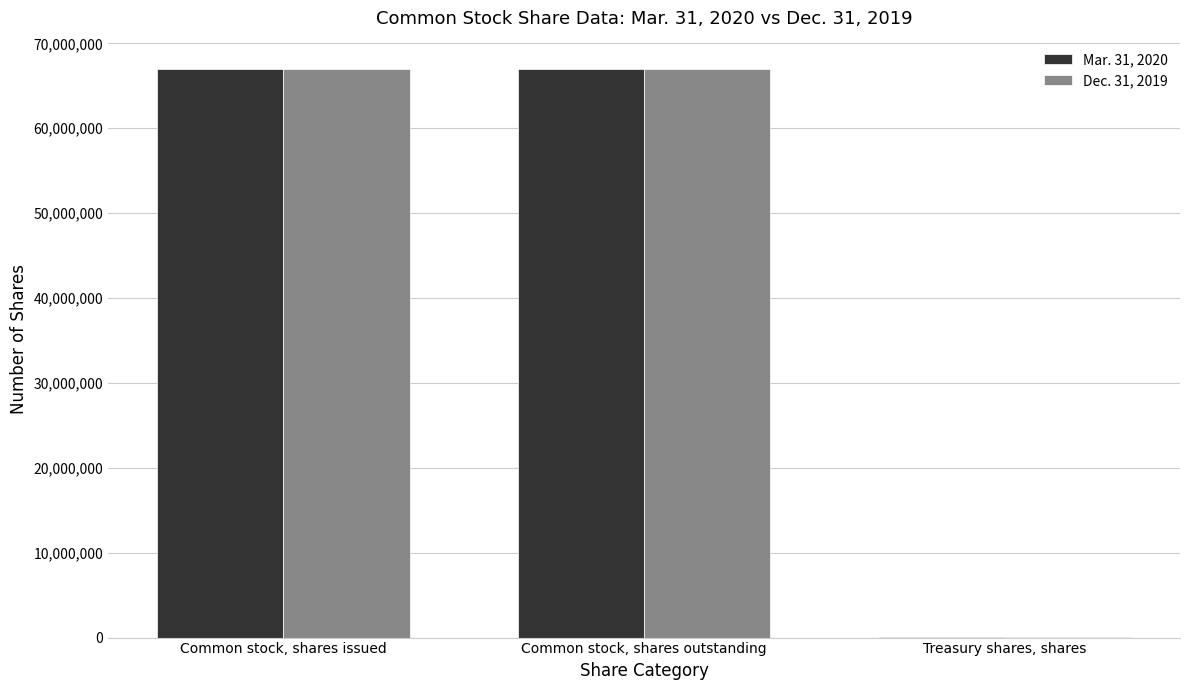

True or false: Mar. 31, 2020 has a value of 96638019 at Common stock, shares outstanding.

False